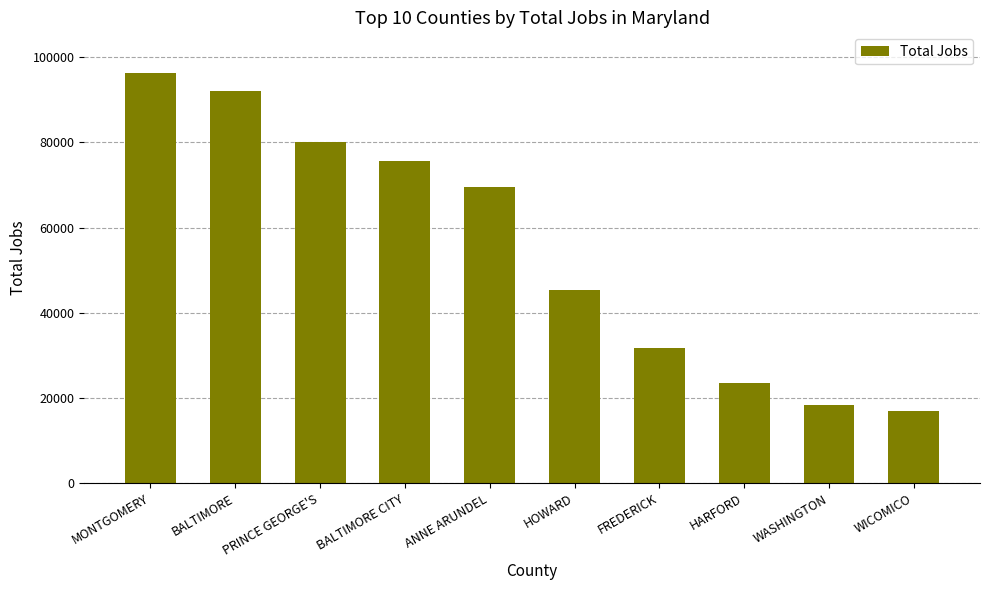

Reading left to right, extract all data points from this chart.

MONTGOMERY=96178	BALTIMORE=92057	PRINCE GEORGE'S=80105	BALTIMORE CITY=75671	ANNE ARUNDEL=69602	HOWARD=45276	FREDERICK=31827	HARFORD=23532	WASHINGTON=18395	WICOMICO=16866